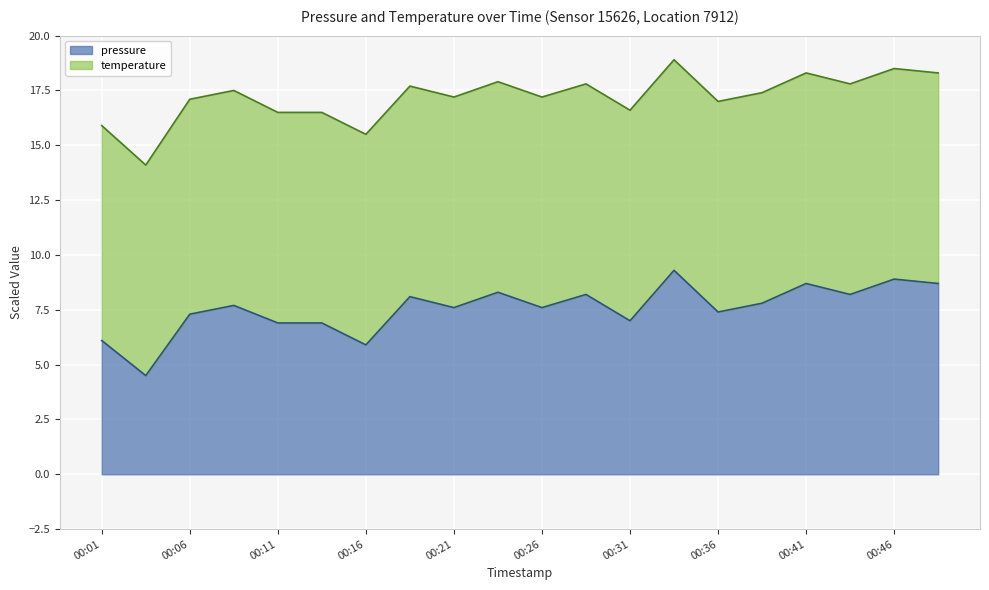

At which category does the data reach its first local peak?

00:09